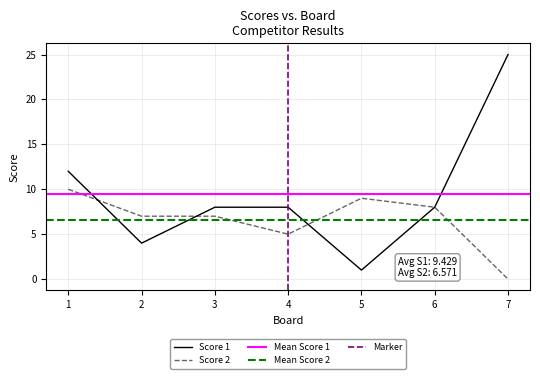

Reading left to right, extract all data points from this chart.

Score 1: 1=12	2=4	3=8	4=8	5=1	6=8	7=25
Score 2: 1=10	2=7	3=7	4=5	5=9	6=8	7=0